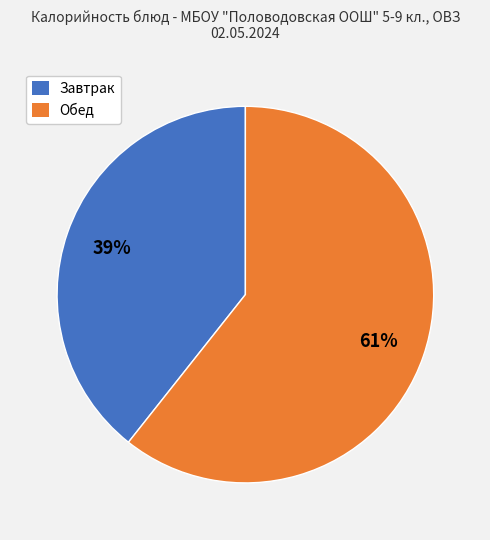

To the nearest percent, what is the average slice percentage?

50%